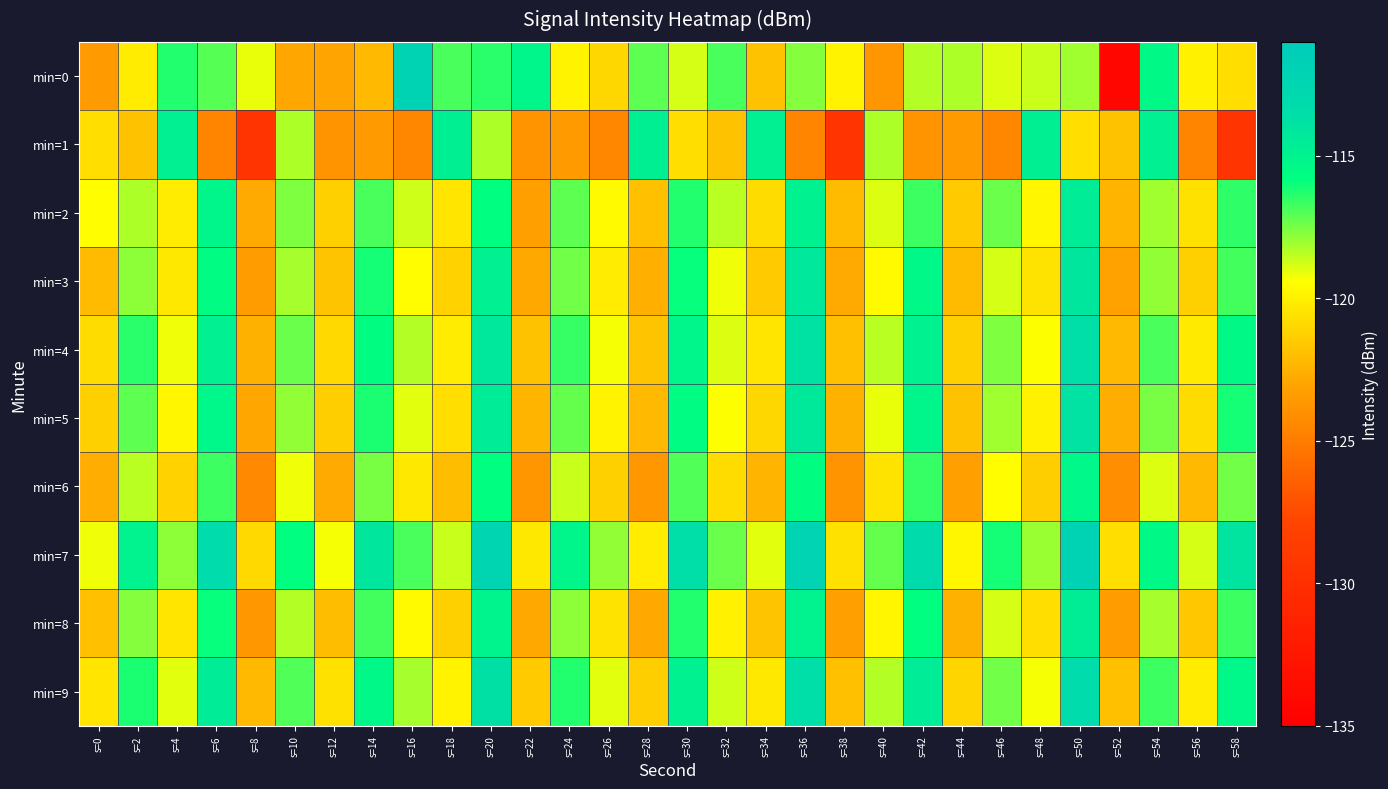

Reading left to right, extract all data points from this chart.

min=0: s=0=-123.6	s=2=-120.2	s=4=-116.3	s=6=-117.1	s=8=-119.1	s=10=-123.0	s=12=-123.0	s=14=-122.2	s=16=-112.0	s=18=-116.9	s=20=-116.4	s=22=-115.2	s=24=-119.9	s=26=-121.0	s=28=-117.1	s=30=-118.9	s=32=-116.9	s=34=-121.9	s=36=-117.7	s=38=-119.9	s=40=-123.7	s=42=-118.3	s=44=-118.3	s=46=-118.9	s=48=-118.6	s=50=-118.1	s=52=-134.2	s=54=-115.5	s=56=-119.9	s=58=-120.7
min=1: s=0=-120.7	s=2=-121.8	s=4=-114.8	s=6=-124.5	s=8=-129.6	s=10=-118.3	s=12=-123.9	s=14=-123.5	s=16=-124.4	s=18=-114.7	s=20=-118.3	s=22=-123.9	s=24=-123.5	s=26=-124.4	s=28=-114.7	s=30=-120.7	s=32=-121.8	s=34=-114.8	s=36=-124.5	s=38=-129.6	s=40=-118.3	s=42=-123.9	s=44=-123.5	s=46=-124.4	s=48=-114.7	s=50=-120.7	s=52=-121.8	s=54=-114.8	s=56=-124.5	s=58=-129.6
min=2: s=0=-119.5	s=2=-118.3	s=4=-120.1	s=6=-115.2	s=8=-122.8	s=10=-117.6	s=12=-121.3	s=14=-116.9	s=16=-118.7	s=18=-120.4	s=20=-115.8	s=22=-123.2	s=24=-117.1	s=26=-119.6	s=28=-121.9	s=30=-116.3	s=32=-118.5	s=34=-120.8	s=36=-114.9	s=38=-122.1	s=40=-118.9	s=42=-116.7	s=44=-121.5	s=46=-117.3	s=48=-119.8	s=50=-114.5	s=52=-122.4	s=54=-118.1	s=56=-120.6	s=58=-116.5
min=3: s=0=-122.1	s=2=-117.8	s=4=-120.3	s=6=-115.6	s=8=-123.4	s=10=-118.2	s=12=-121.7	s=14=-116.1	s=16=-119.5	s=18=-121.2	s=20=-114.8	s=22=-122.9	s=24=-117.4	s=26=-120.1	s=28=-122.6	s=30=-115.9	s=32=-119.2	s=34=-121.5	s=36=-114.2	s=38=-122.8	s=40=-119.6	s=42=-115.4	s=44=-122.1	s=46=-118.8	s=48=-120.5	s=50=-114.1	s=52=-123.1	s=54=-117.9	s=56=-121.3	s=58=-116.8
min=4: s=0=-120.8	s=2=-116.4	s=4=-119.2	s=6=-114.8	s=8=-122.5	s=10=-117.3	s=12=-120.9	s=14=-115.7	s=16=-118.4	s=18=-120.1	s=20=-114.2	s=22=-121.8	s=24=-116.6	s=26=-119.3	s=28=-121.7	s=30=-115.2	s=32=-118.9	s=34=-120.4	s=36=-113.8	s=38=-121.9	s=40=-118.5	s=42=-114.9	s=44=-121.3	s=46=-117.6	s=48=-119.4	s=50=-113.6	s=52=-122.2	s=54=-116.9	s=56=-120.2	s=58=-115.5
min=5: s=0=-121.3	s=2=-117.1	s=4=-119.8	s=6=-115.3	s=8=-123.0	s=10=-117.9	s=12=-121.4	s=14=-116.2	s=16=-119.0	s=18=-120.7	s=20=-114.5	s=22=-122.4	s=24=-117.2	s=26=-119.9	s=28=-122.2	s=30=-115.6	s=32=-119.4	s=34=-121.0	s=36=-114.3	s=38=-122.5	s=40=-119.1	s=42=-115.2	s=44=-121.8	s=46=-118.1	s=48=-120.0	s=50=-113.9	s=52=-122.7	s=54=-117.5	s=56=-120.8	s=58=-116.1
min=6: s=0=-122.7	s=2=-118.5	s=4=-121.2	s=6=-116.7	s=8=-124.4	s=10=-119.2	s=12=-122.8	s=14=-117.5	s=16=-120.3	s=18=-122.0	s=20=-115.8	s=22=-123.7	s=24=-118.6	s=26=-121.3	s=28=-123.6	s=30=-117.0	s=32=-120.8	s=34=-122.4	s=36=-115.7	s=38=-123.9	s=40=-120.5	s=42=-116.6	s=44=-123.2	s=46=-119.5	s=48=-121.4	s=50=-115.3	s=52=-124.1	s=54=-118.9	s=56=-122.2	s=58=-117.4
min=7: s=0=-119.2	s=2=-115.0	s=4=-117.8	s=6=-113.3	s=8=-120.9	s=10=-115.8	s=12=-119.3	s=14=-114.1	s=16=-116.9	s=18=-118.6	s=20=-112.4	s=22=-120.3	s=24=-115.2	s=26=-117.9	s=28=-120.1	s=30=-113.6	s=32=-117.3	s=34=-119.0	s=36=-112.3	s=38=-120.6	s=40=-117.2	s=42=-113.2	s=44=-119.8	s=46=-116.1	s=48=-118.0	s=50=-111.9	s=52=-120.7	s=54=-115.5	s=56=-118.8	s=58=-114.0
min=8: s=0=-121.9	s=2=-117.7	s=4=-120.4	s=6=-115.9	s=8=-123.6	s=10=-118.4	s=12=-122.0	s=14=-116.8	s=16=-119.6	s=18=-121.3	s=20=-115.1	s=22=-122.9	s=24=-117.8	s=26=-120.5	s=28=-122.9	s=30=-116.3	s=32=-120.0	s=34=-121.7	s=36=-115.0	s=38=-123.2	s=40=-119.8	s=42=-115.8	s=44=-122.5	s=46=-118.8	s=48=-120.7	s=50=-114.6	s=52=-123.4	s=54=-118.2	s=56=-121.6	s=58=-116.7
min=9: s=0=-120.4	s=2=-116.2	s=4=-119.0	s=6=-114.5	s=8=-122.2	s=10=-117.0	s=12=-120.6	s=14=-115.4	s=16=-118.2	s=18=-119.9	s=20=-113.7	s=22=-121.5	s=24=-116.3	s=26=-119.0	s=28=-121.4	s=30=-114.9	s=32=-118.7	s=34=-120.3	s=36=-113.6	s=38=-121.9	s=40=-118.4	s=42=-114.5	s=44=-121.1	s=46=-117.4	s=48=-119.3	s=50=-113.3	s=52=-121.9	s=54=-116.7	s=56=-120.1	s=58=-115.3